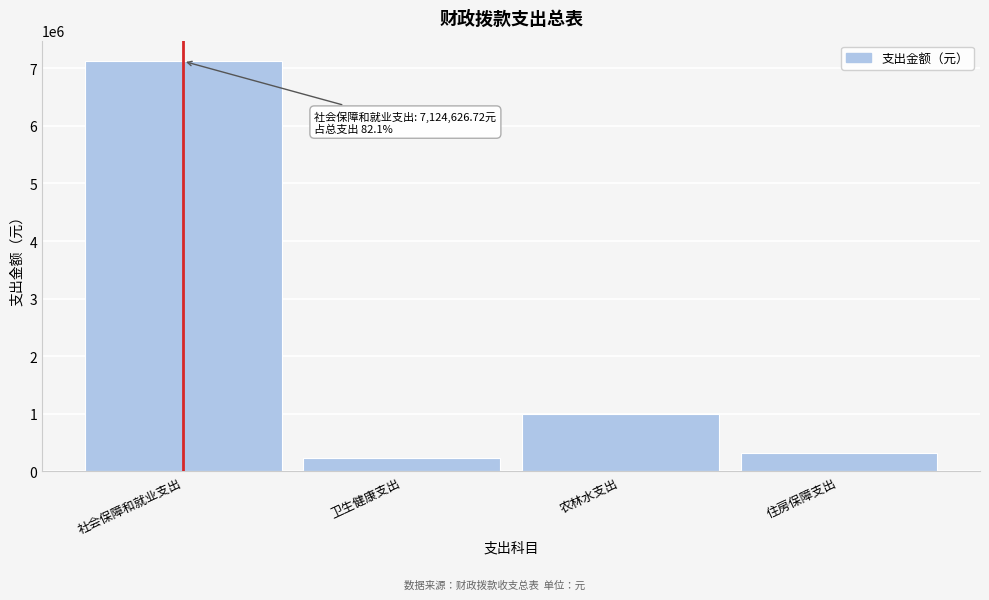

Reading left to right, what are all the values shown in this chart?

社会保障和就业支出=7124626.7	卫生健康支出=228411.5	农林水支出=997120.0	住房保障支出=324651.4